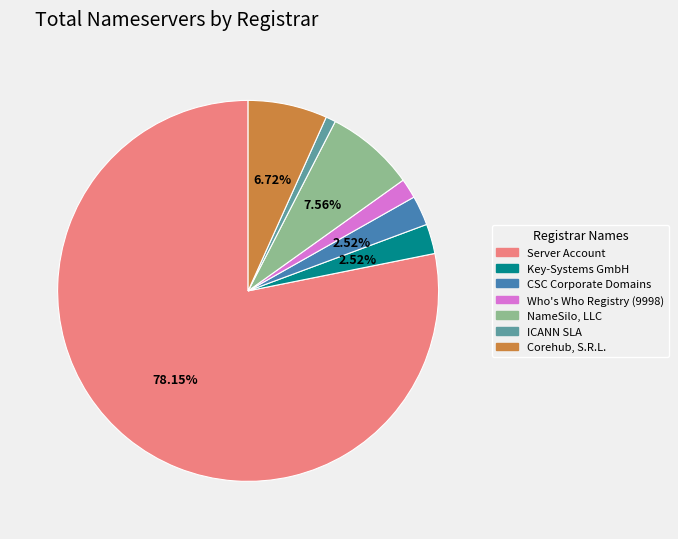

Which category has the smallest portion of the pie?

ICANN SLA